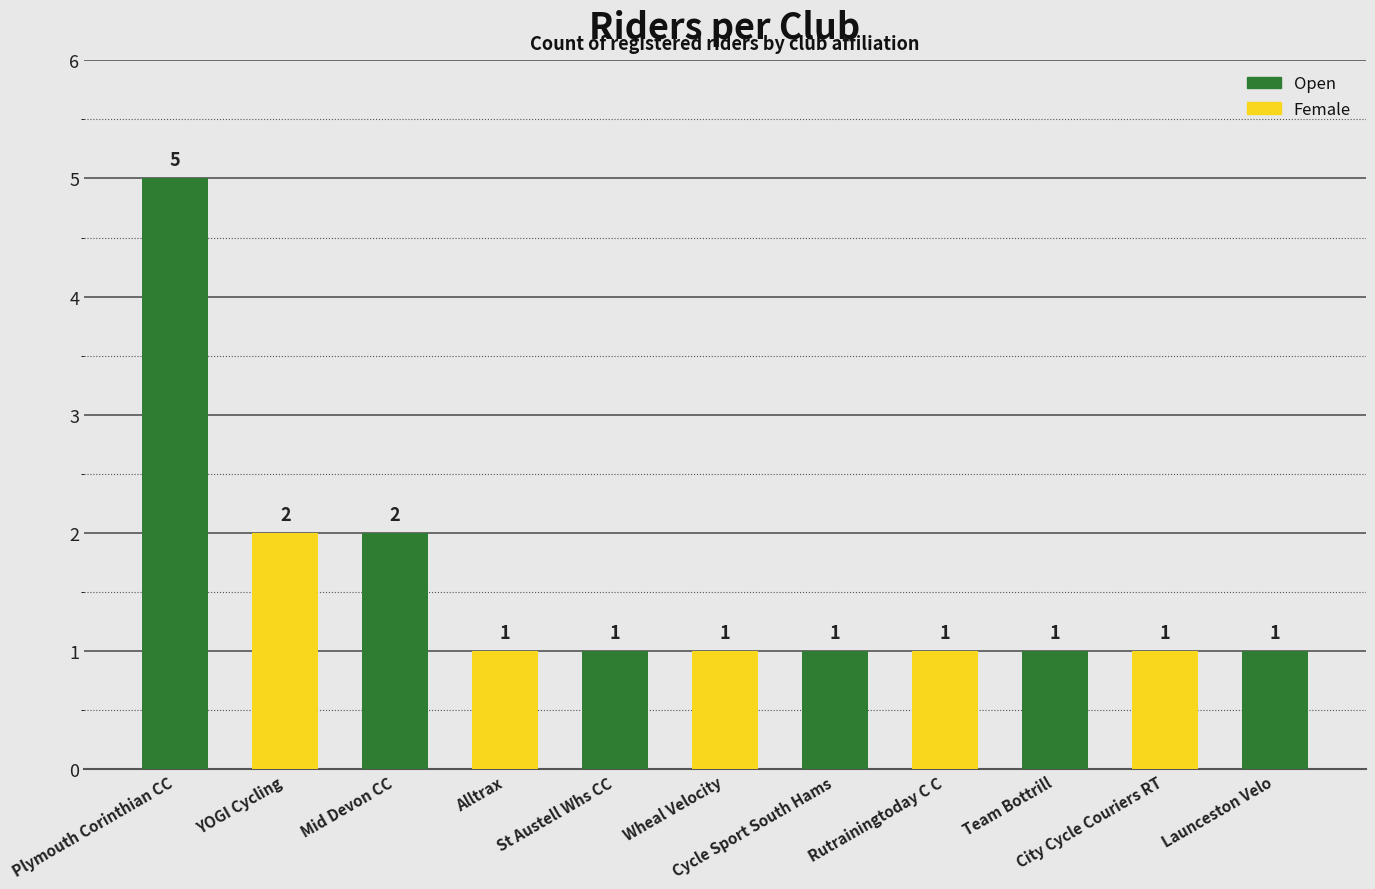

Count the values in the range 1 to 2.

10